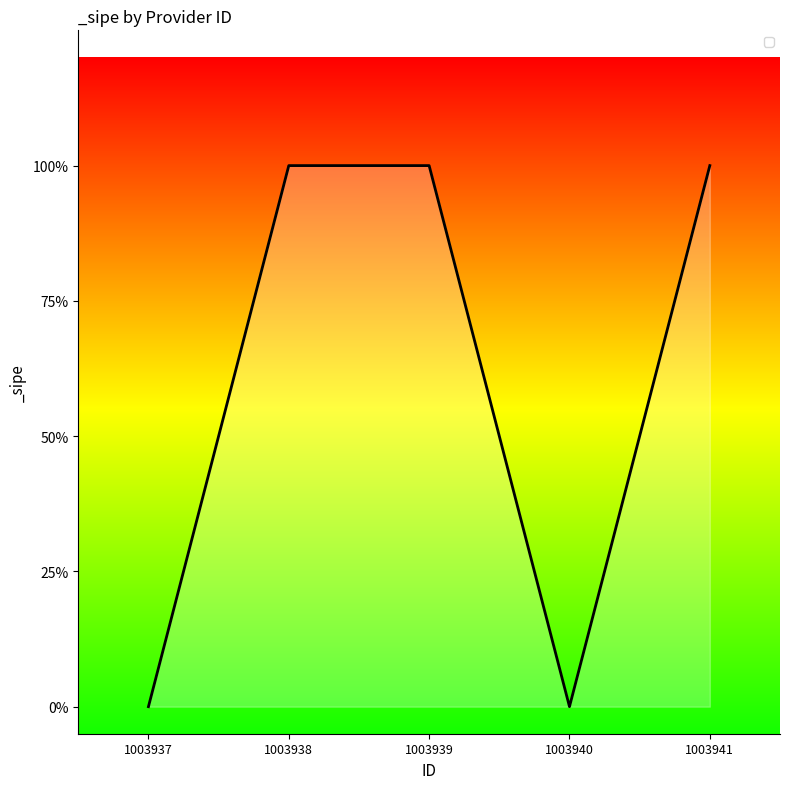

Is this an area chart (filled region under the line)?

Yes